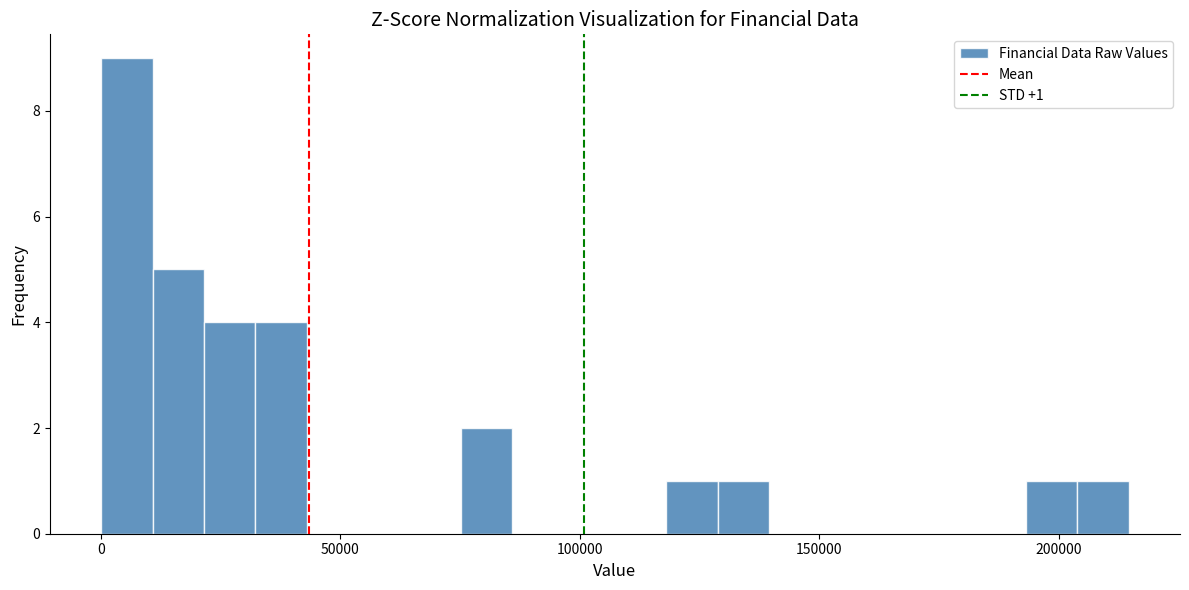

Around what value on the x-axis is the tallest bar? Give the approximate position of its centre, as read against the axis.

5000